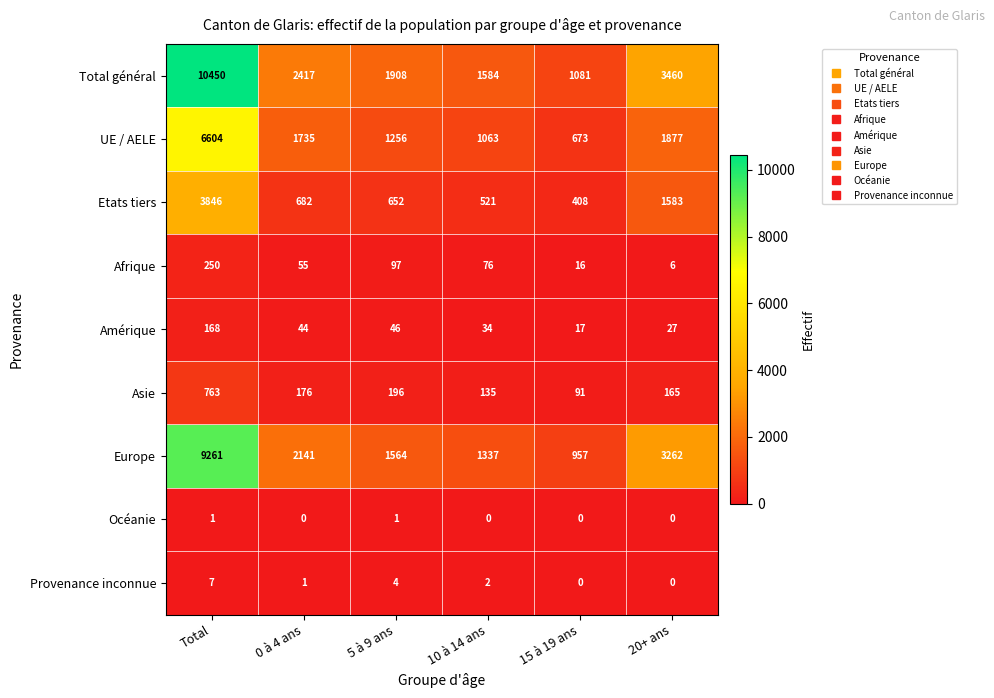

At how many categories does at least one series exceed 6744?

1